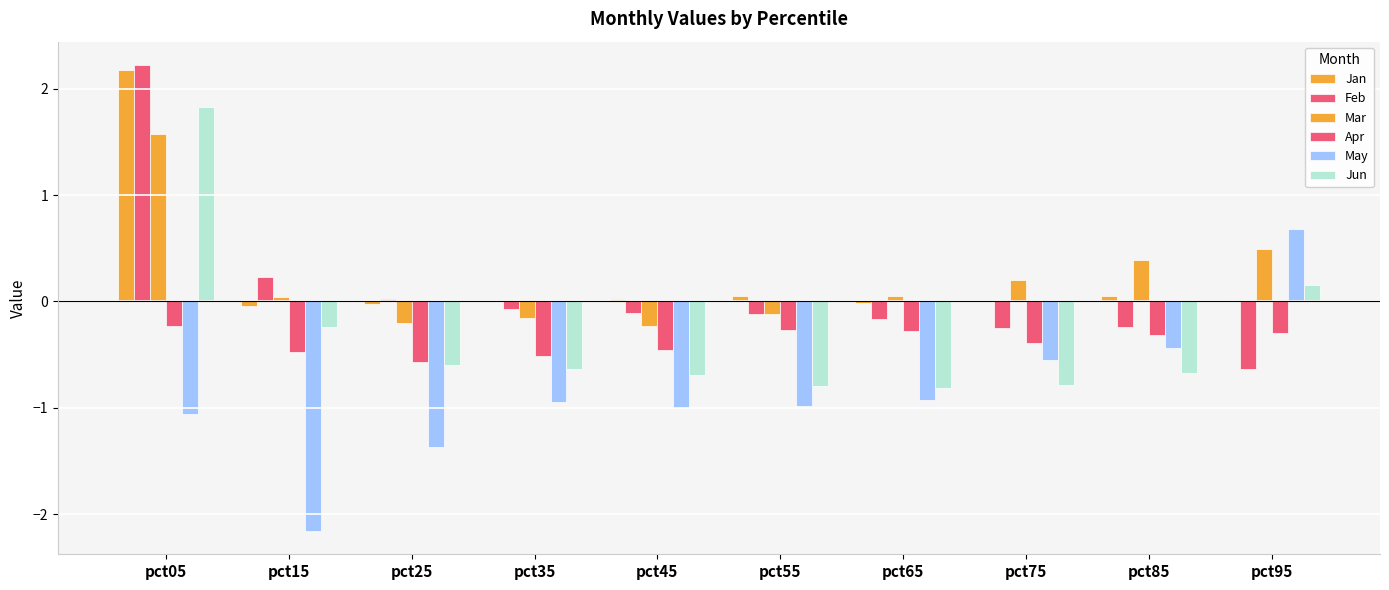

Are the bars horizontal?

No